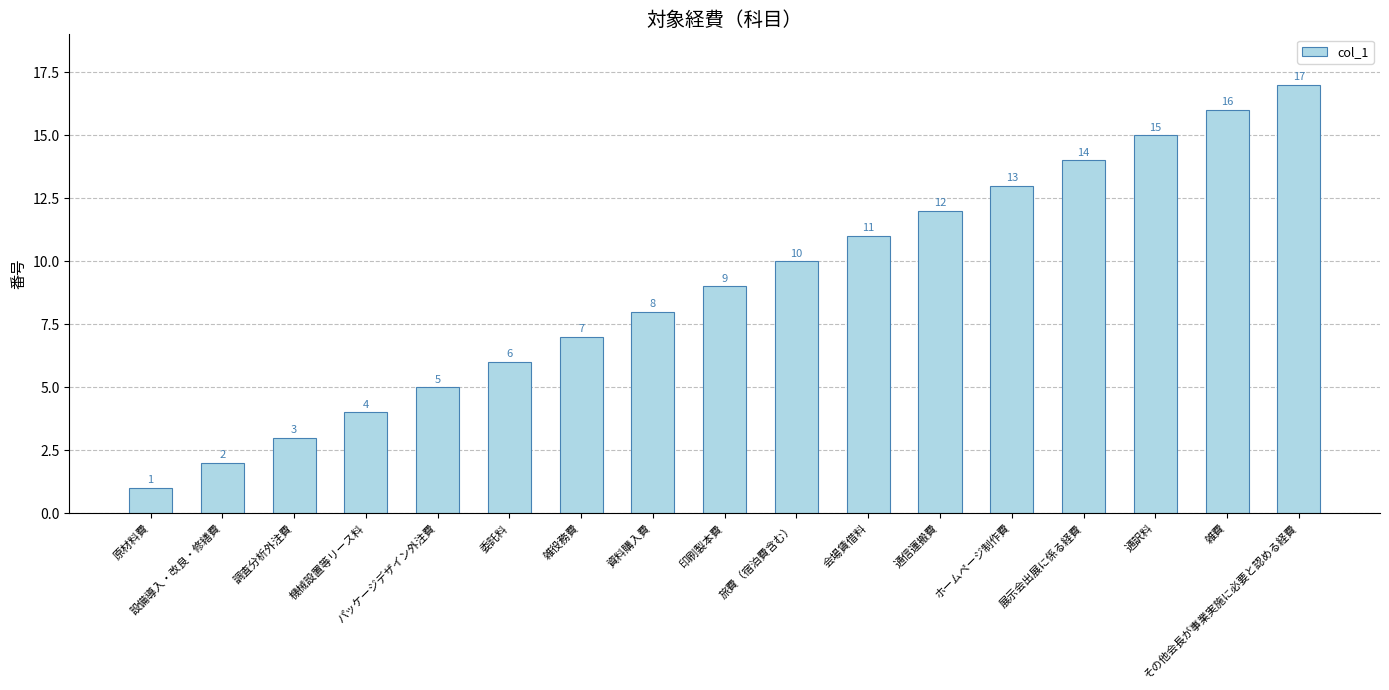

How many bars are there in total?

17